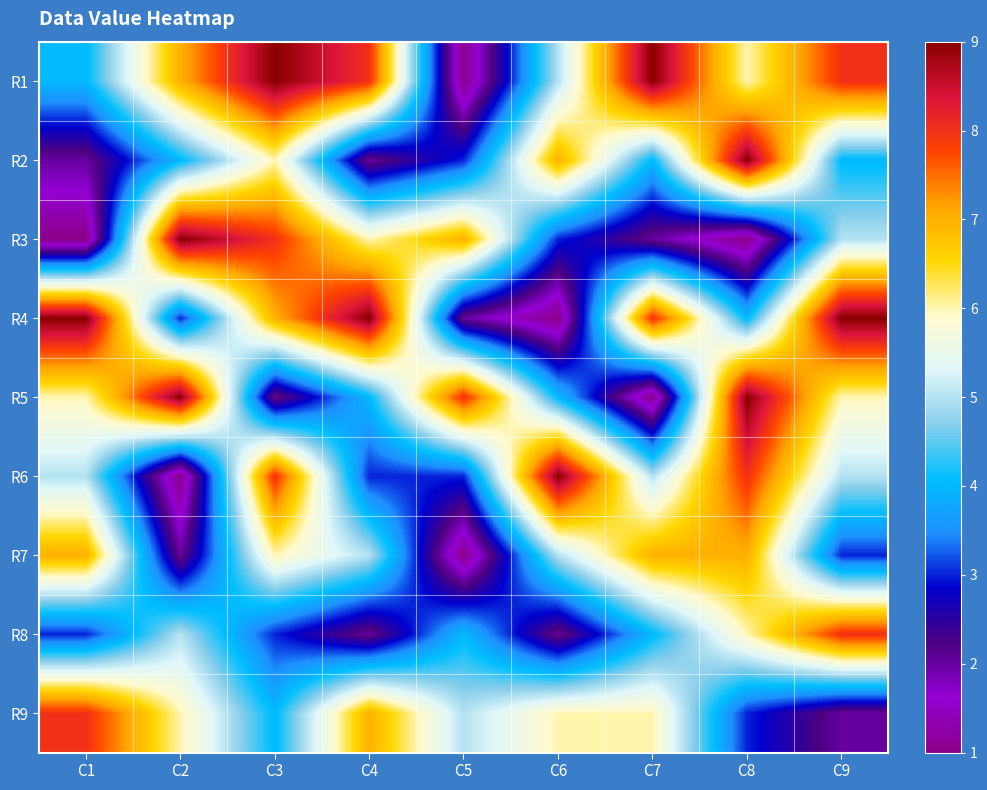

Reading left to right, what are all the values shown in this chart?

R1: C1=4	C2=7	C3=9	C4=8	C5=1	C6=5	C7=9	C8=6	C9=8
R2: C1=2	C2=4	C3=6	C4=2	C5=3	C6=7	C7=4	C8=9	C9=4
R3: C1=1	C2=9	C3=8	C4=6	C5=7	C6=3	C7=2	C8=1	C9=5
R4: C1=9	C2=3	C3=7	C4=9	C5=2	C6=1	C7=8	C8=4	C9=9
R5: C1=6	C2=9	C3=2	C4=4	C5=8	C6=4	C7=1	C8=9	C9=6
R6: C1=5	C2=1	C3=8	C4=3	C5=3	C6=9	C7=5	C8=8	C9=5
R7: C1=7	C2=2	C3=6	C4=5	C5=1	C6=5	C7=7	C8=7	C9=3
R8: C1=3	C2=5	C3=3	C4=2	C5=4	C6=2	C7=4	C8=6	C9=8
R9: C1=8	C2=6	C3=4	C4=7	C5=5	C6=6	C7=6	C8=3	C9=2